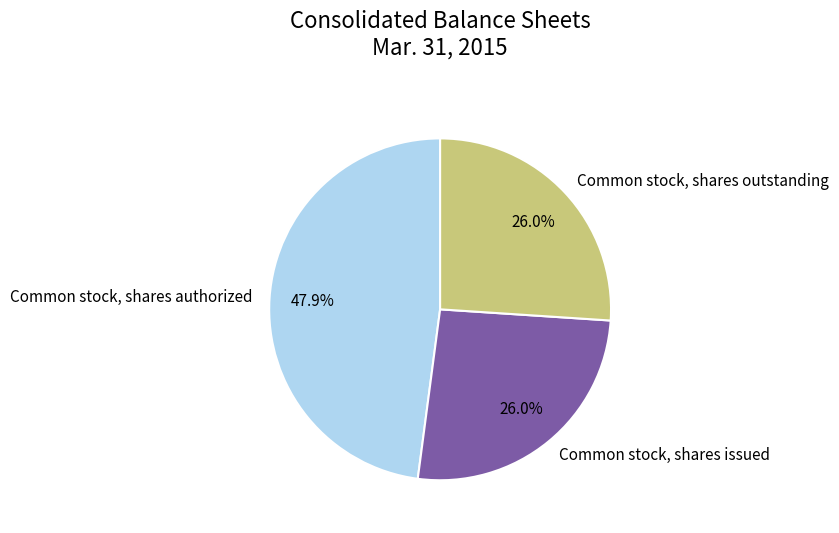

Is there a majority slice in this chart?

No